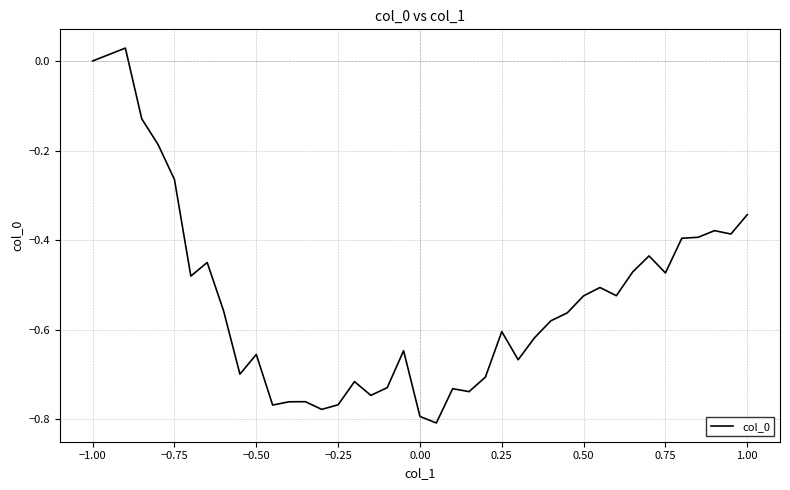

Which has a higher value, −0.25 or −0.75?

−0.75